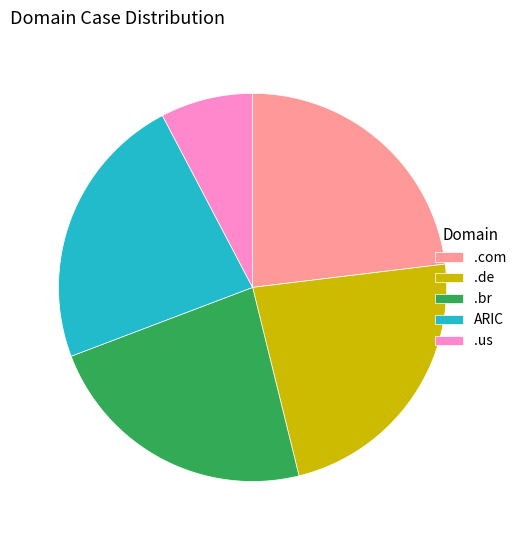

What is the smallest slice in the pie chart?

.us